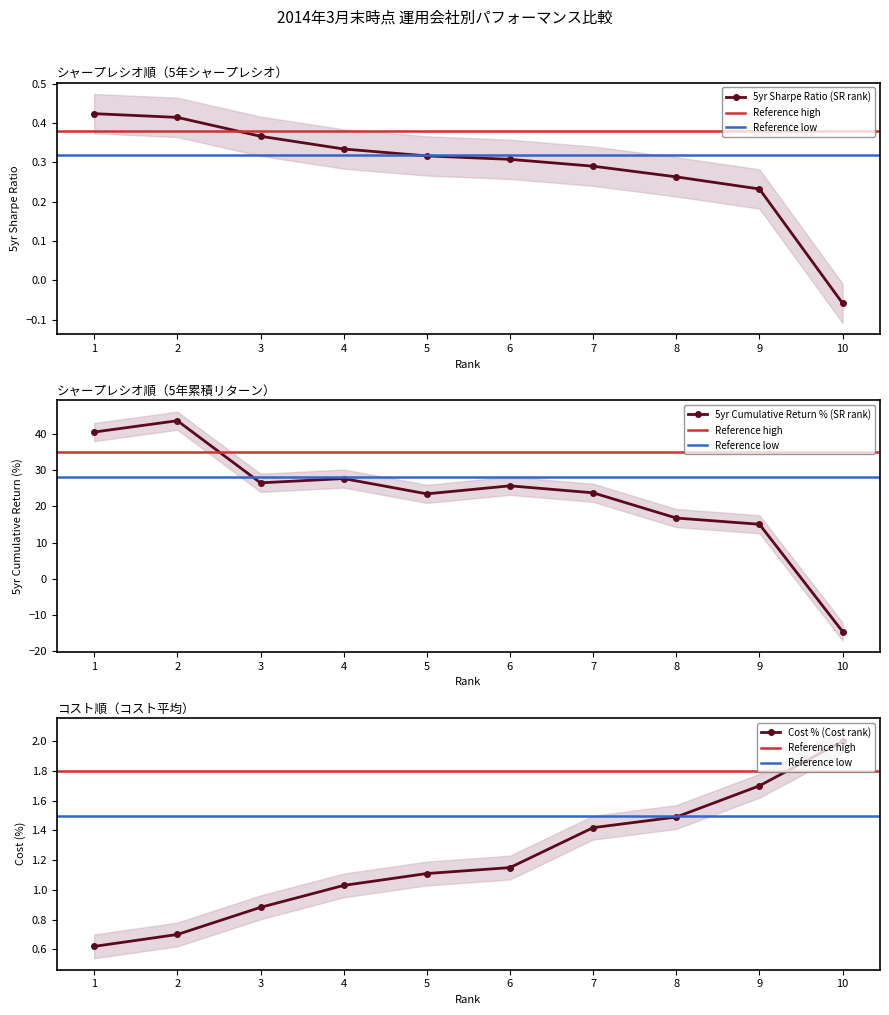

True or false: 5yr Sharpe Ratio (SR rank) has a value of 0.2 at 7.

False